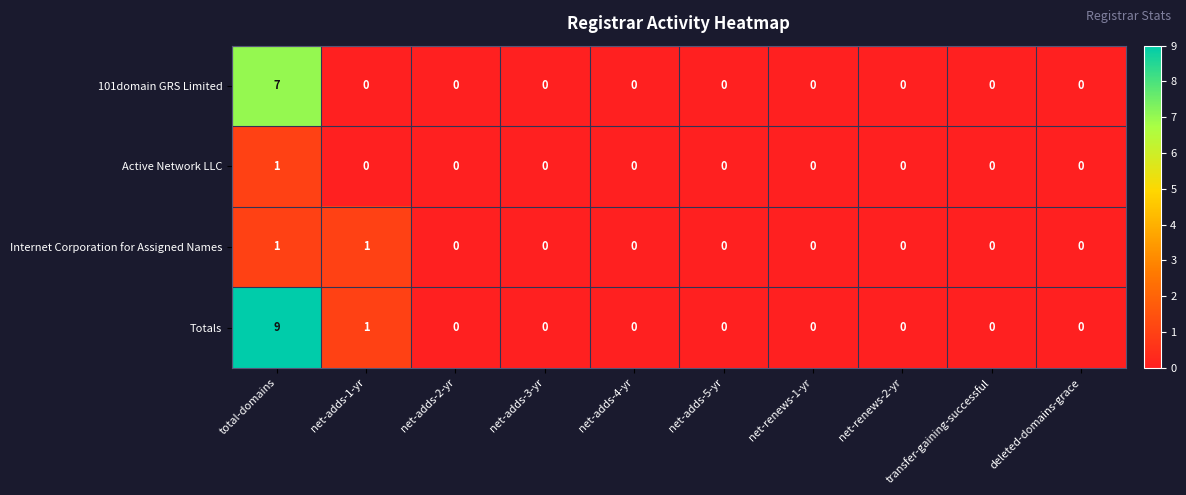

Is it true that Internet Corporation for Assigned Names equals 0 at net-adds-2-yr?

True